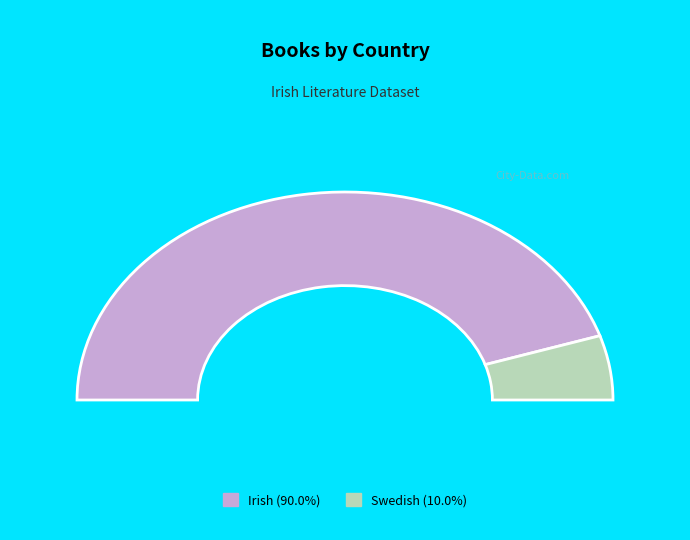

True or false: Swedish accounts for 10% of the total.

True